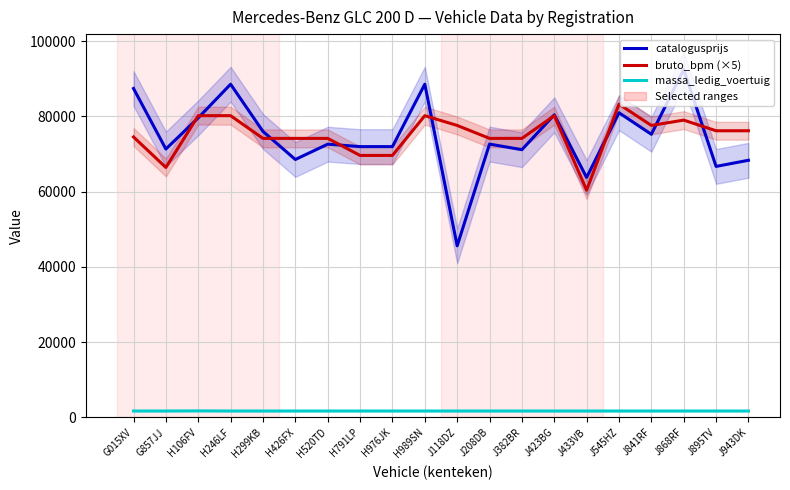

At which label does catalogusprijs reach its minimum?

J118DZ